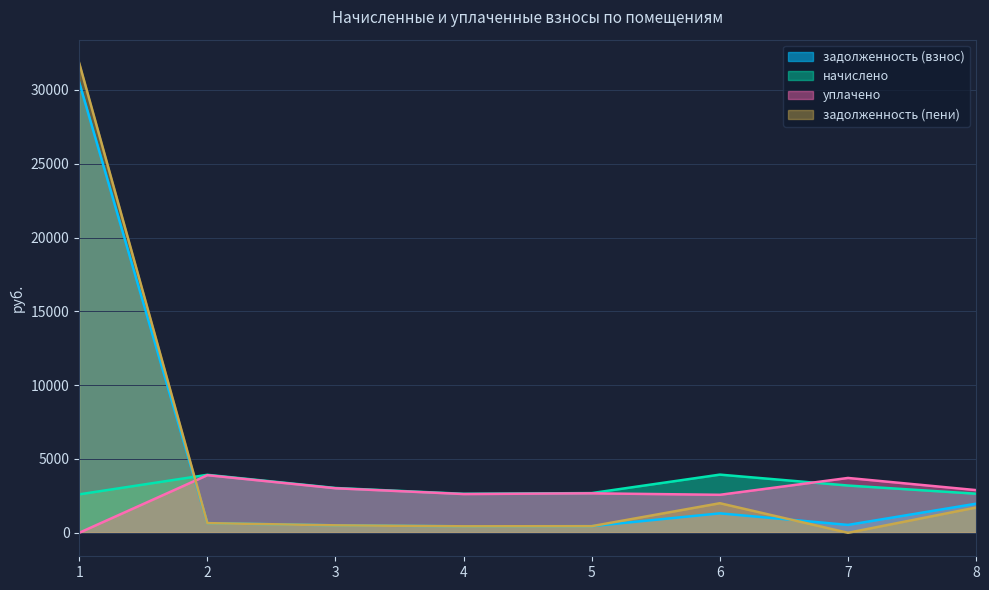

At which category is the sum across all series the highest?

1